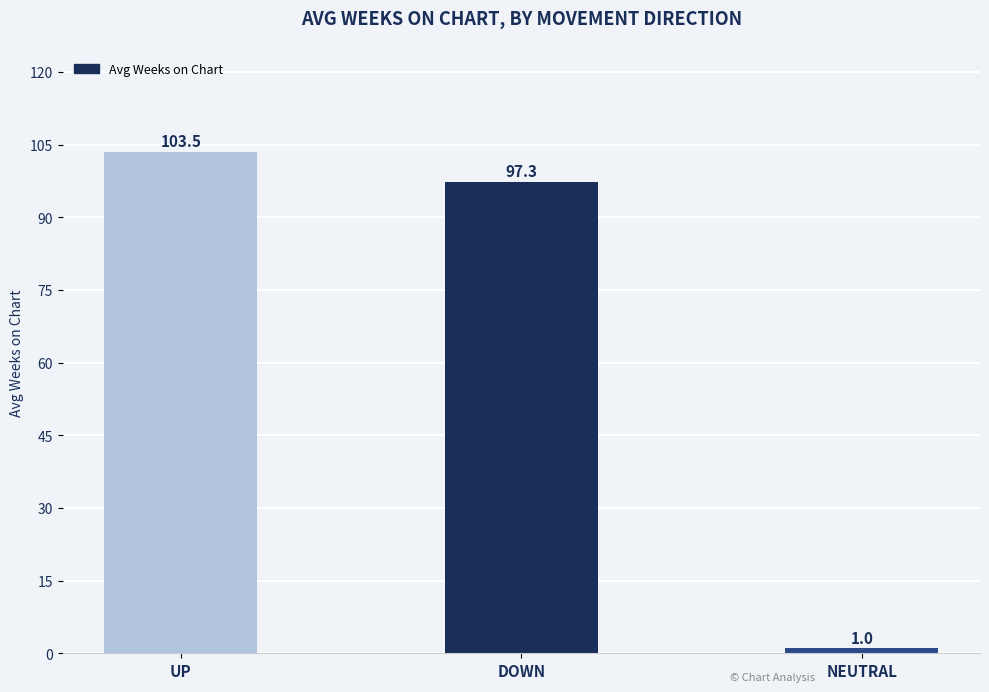

Does the chart contain stacked bars?

No